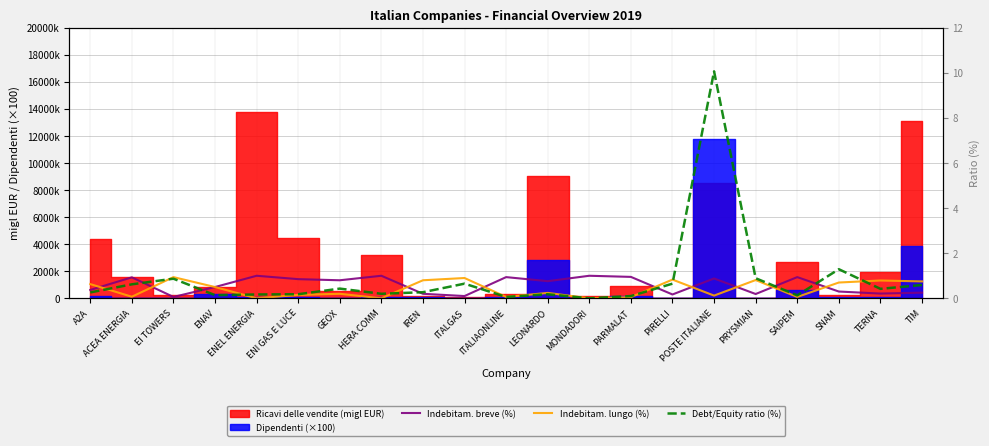

Count the number of categories in the chart.

21